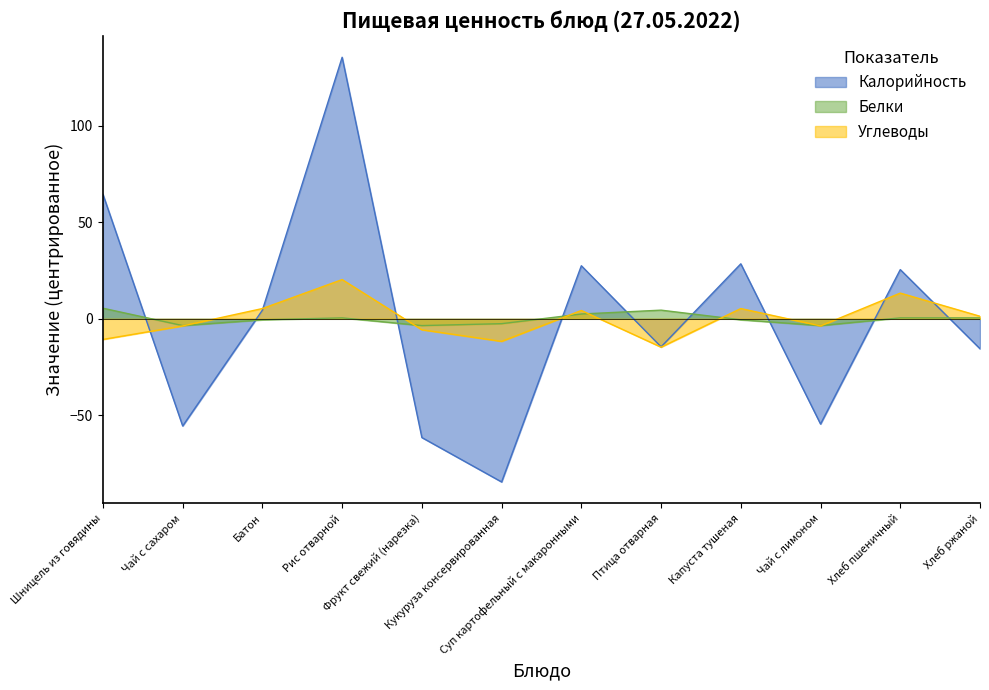

At which category is the sum across all series the highest?

Рис отварной